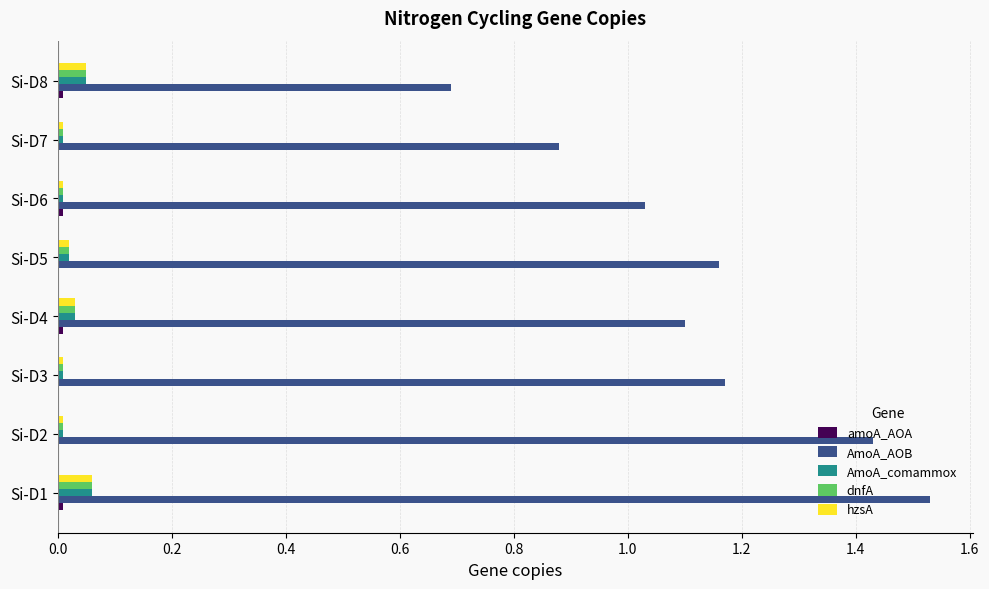

Is it true that AmoA_AOB equals 1.9 at Si-D4?

False